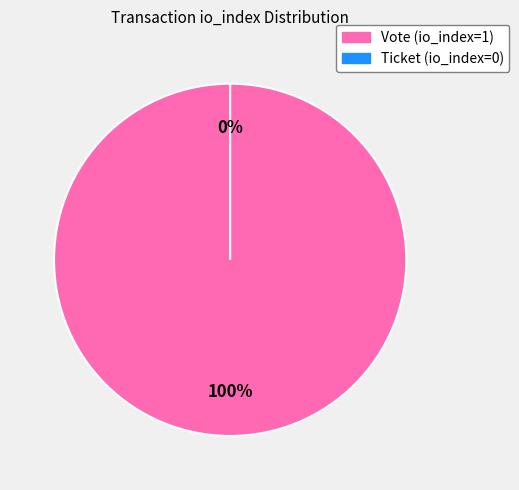

True or false: Vote (io_index=1) accounts for 100% of the total.

True